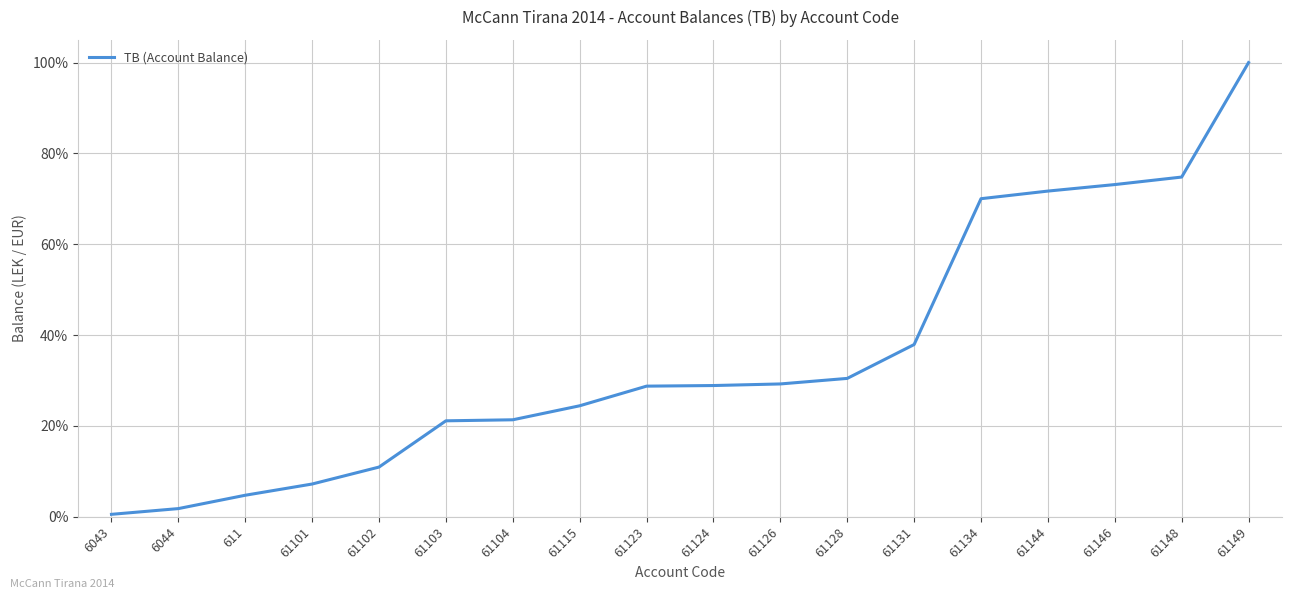

What is the change in value from 6043 to 6044?

+1.3